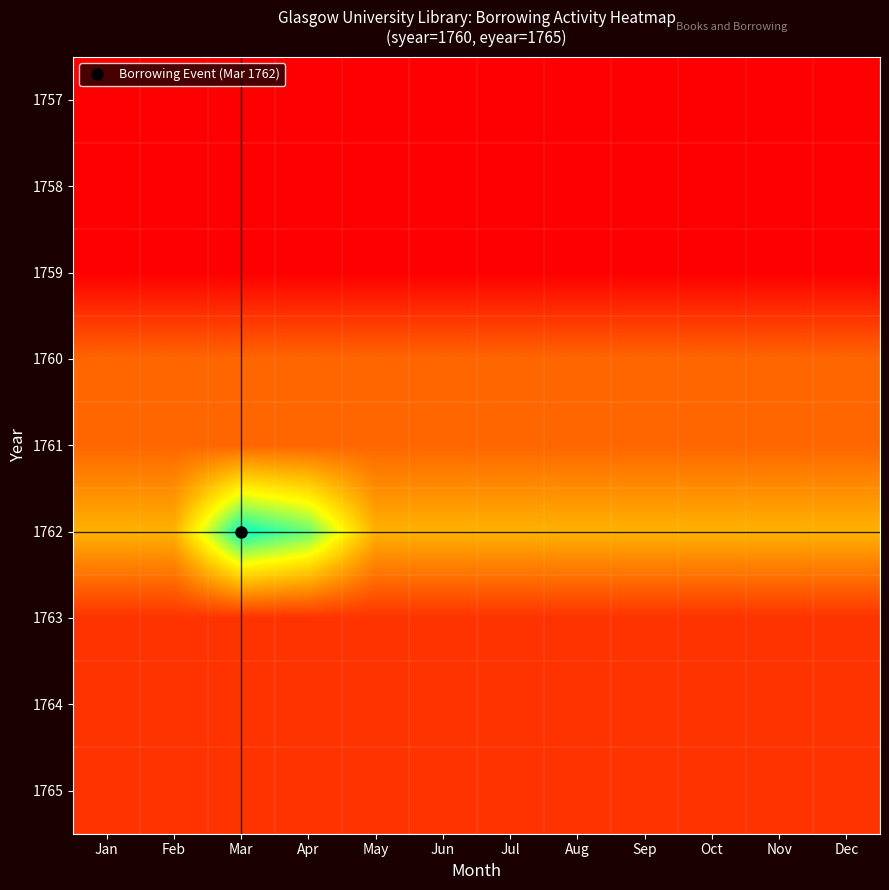

Which series has the widest spread of values?

1762